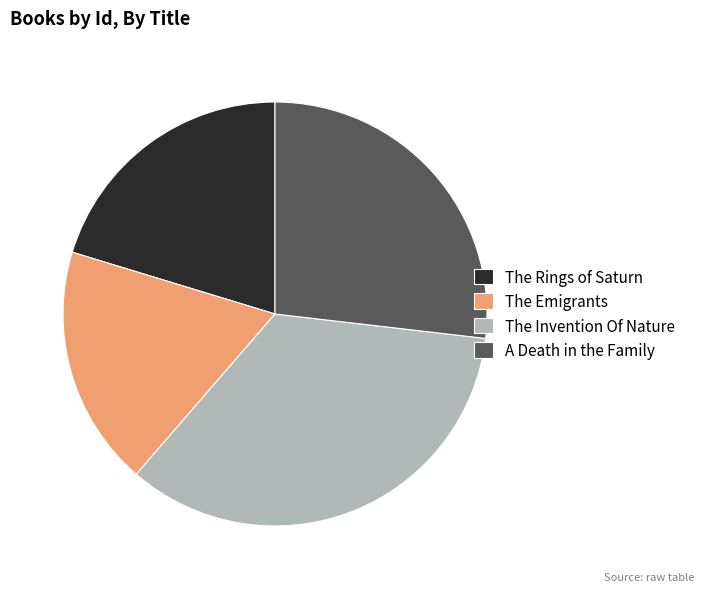

Which has a higher value, The Emigrants or The Invention Of Nature?

The Invention Of Nature